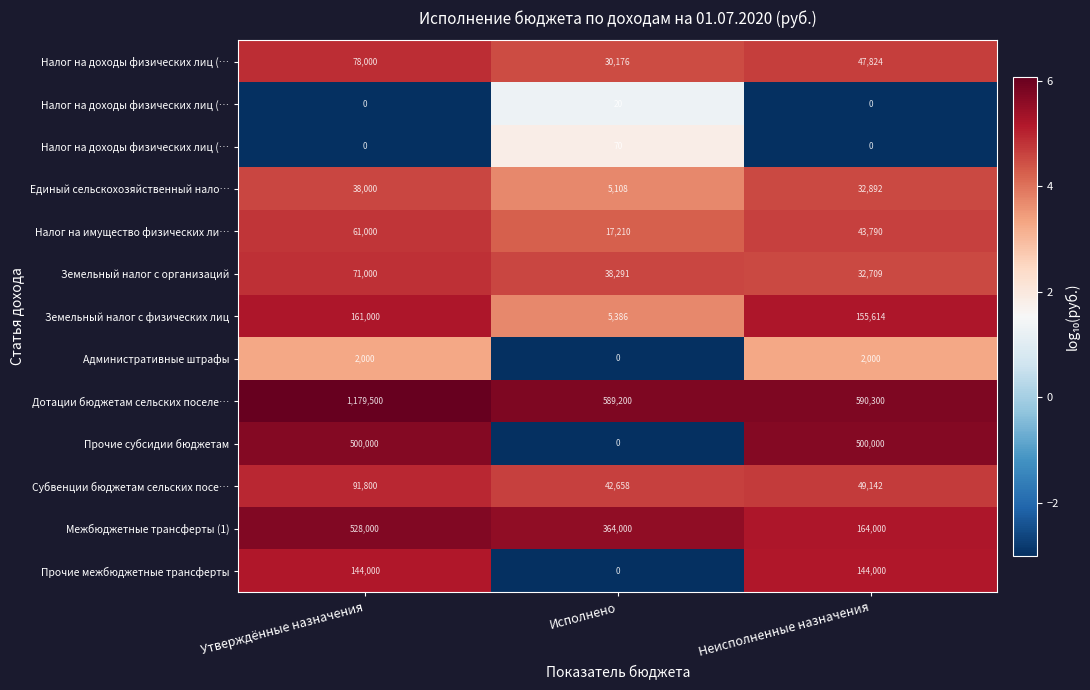

At which category is the sum across all series the highest?

Утверждённые назначения